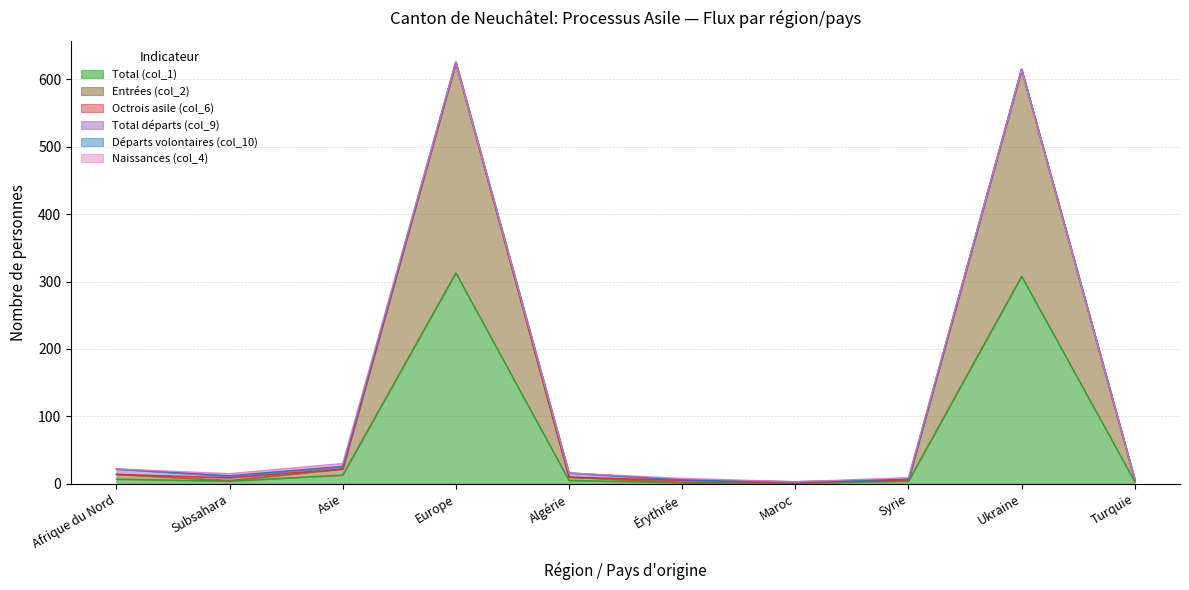

The value of Total départs (col_9) at Ukraine is -2. True or false?

False